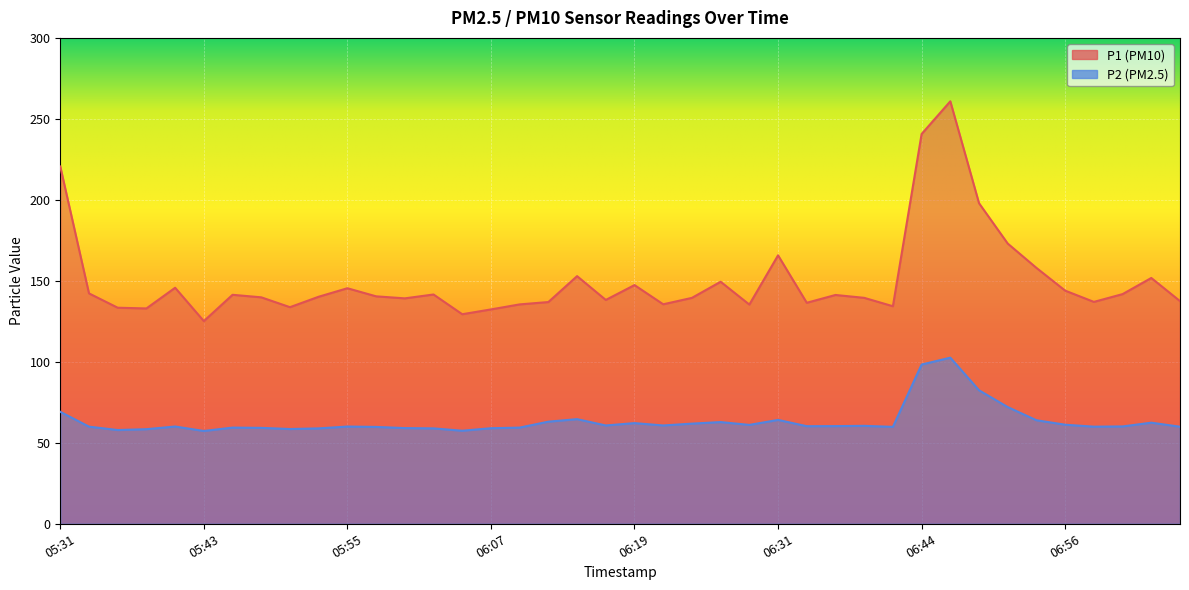

List the series in order of their peak value, highest first.

P1, P2